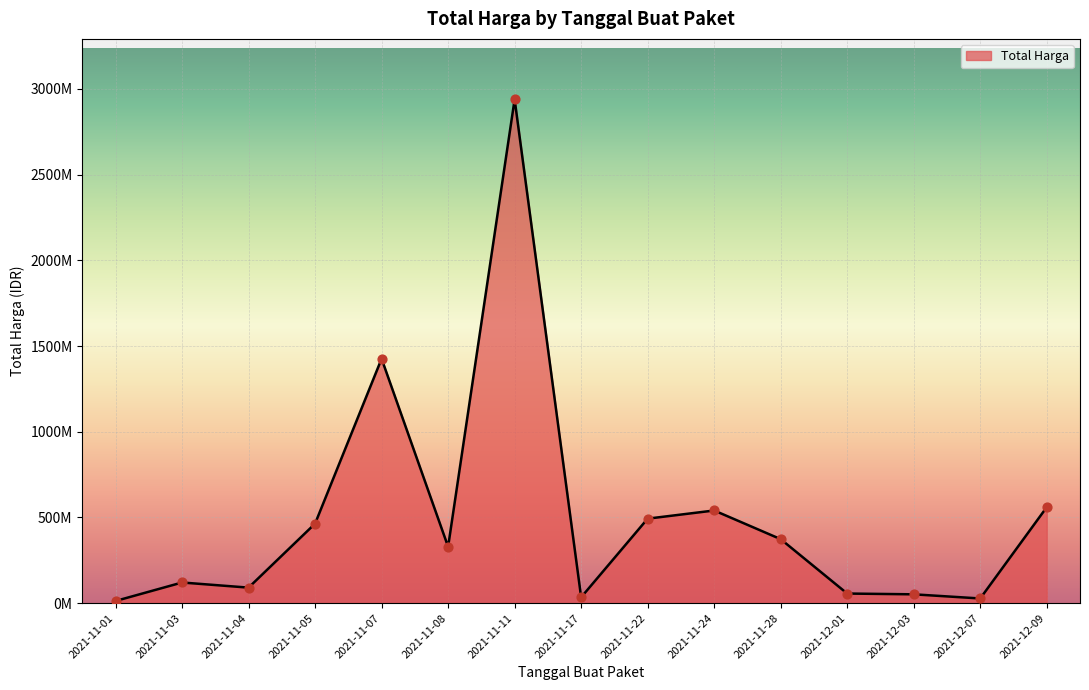

Which has a higher value, 2021-11-01 or 2021-11-07?

2021-11-07